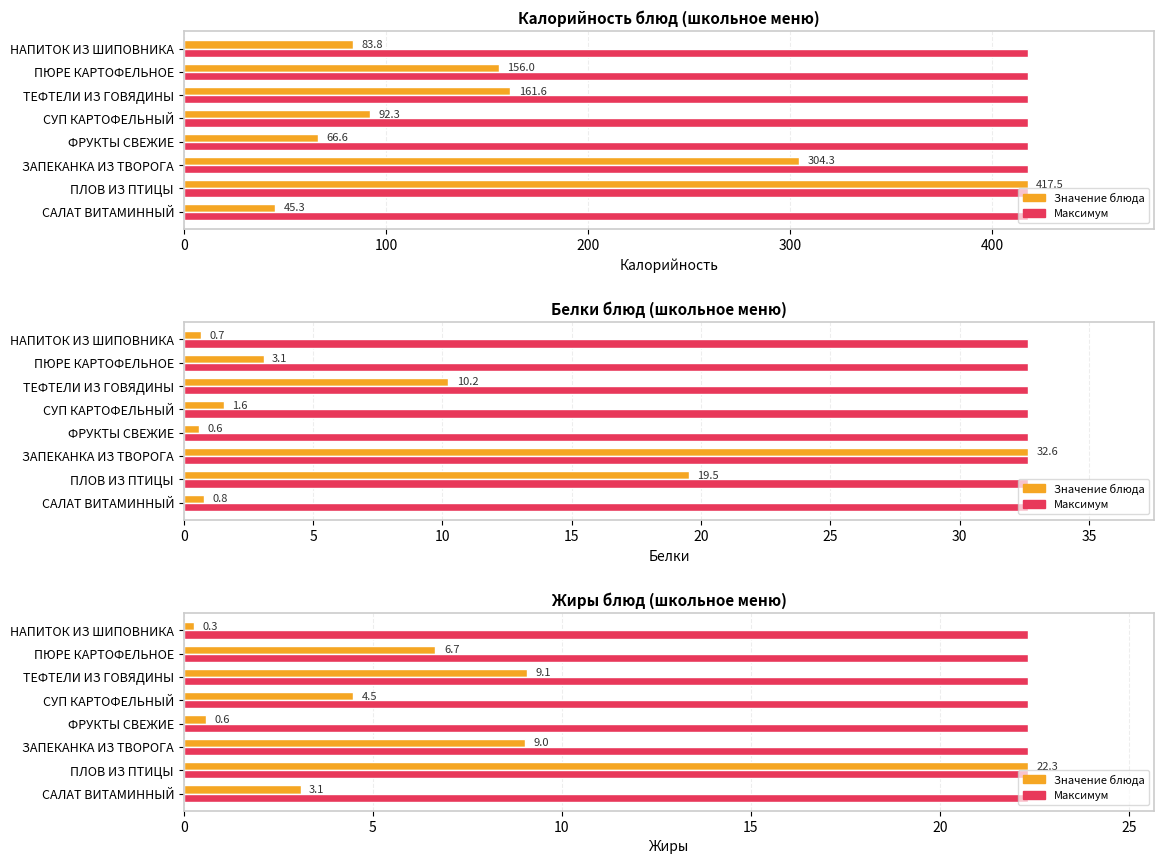

What is the difference between the Калорийность (значение) values at НАПИТОК ИЗ ШИПОВНИКА and ПЮРЕ КАРТОФЕЛЬНОЕ?

72.2